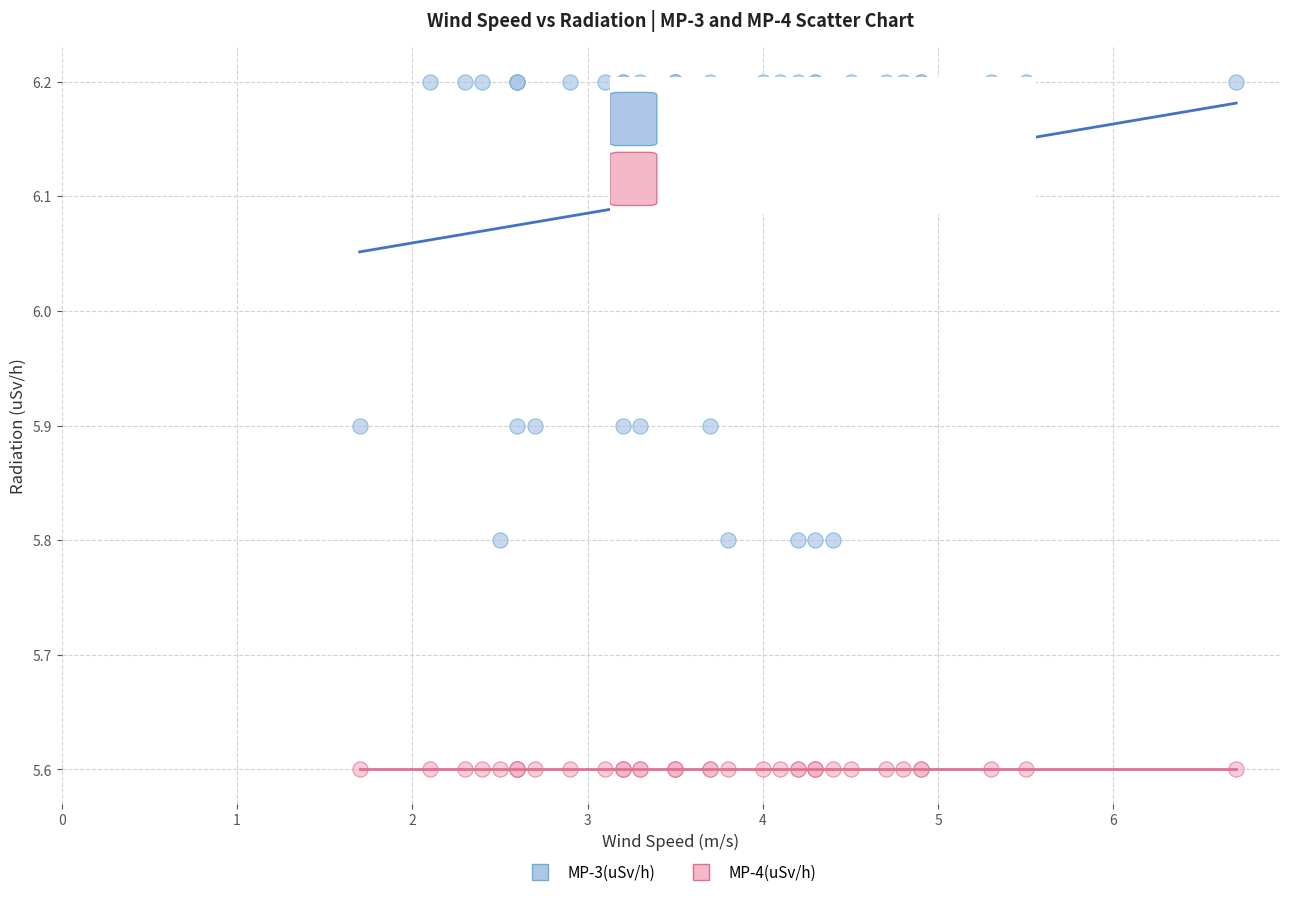

What are all the series names shown in the legend?

MP-3(uSv/h), MP-4(uSv/h)